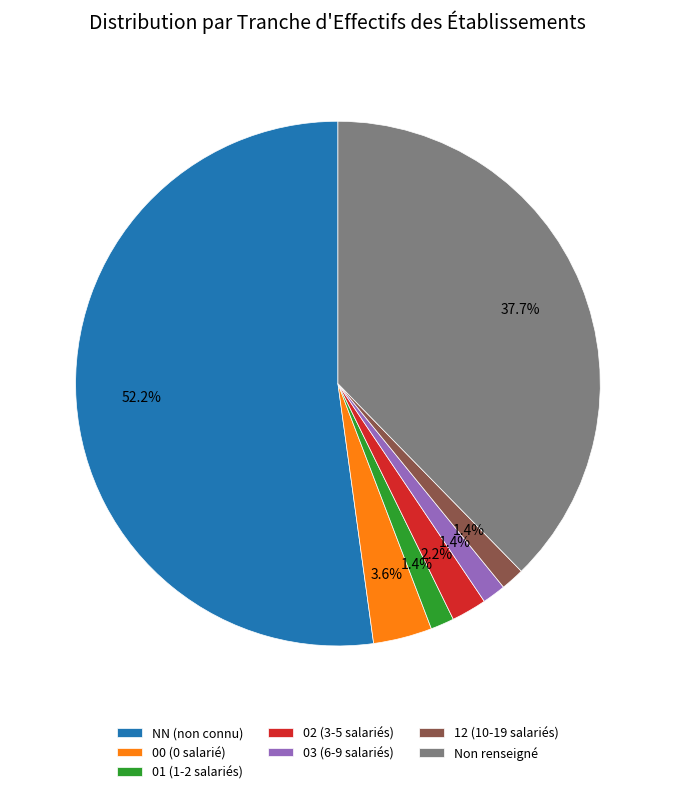

How many segments does this pie chart have?

7